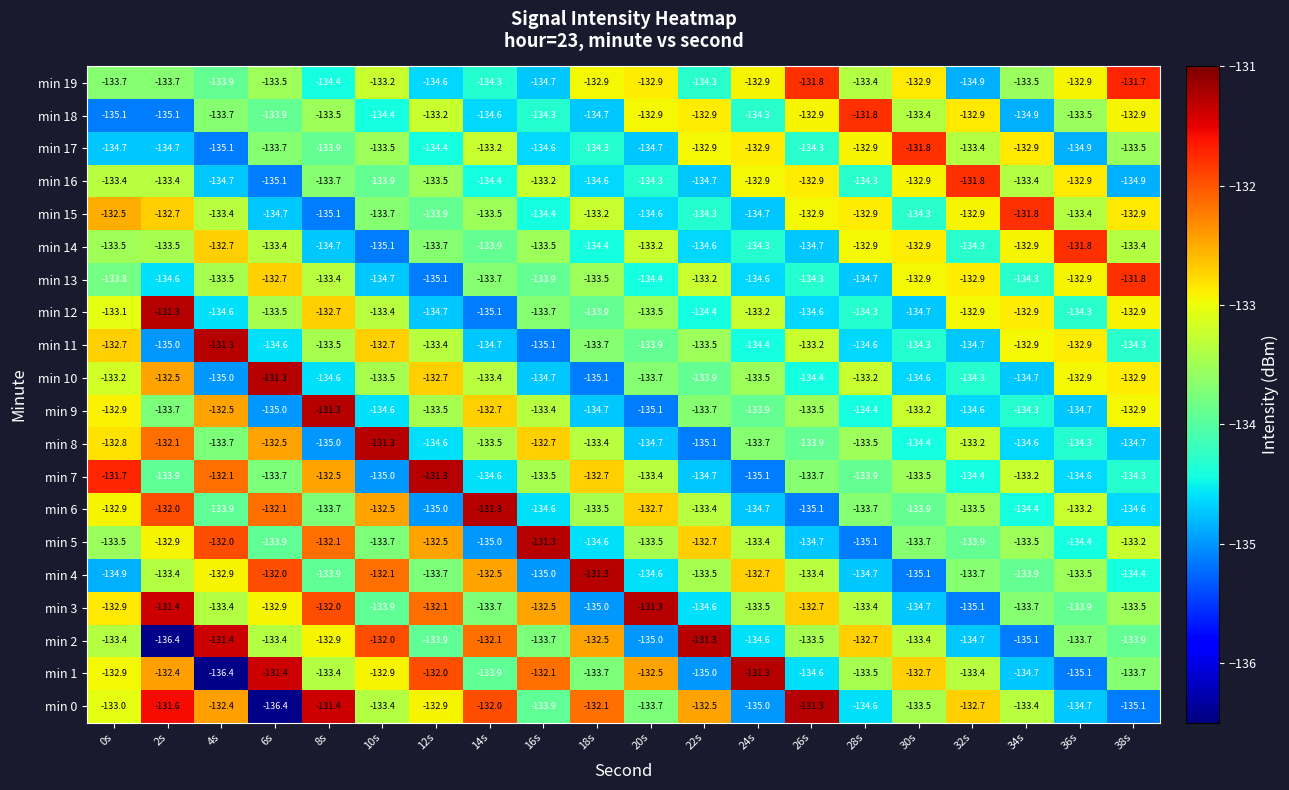

Where does the min 10 series first go above -133?

2s